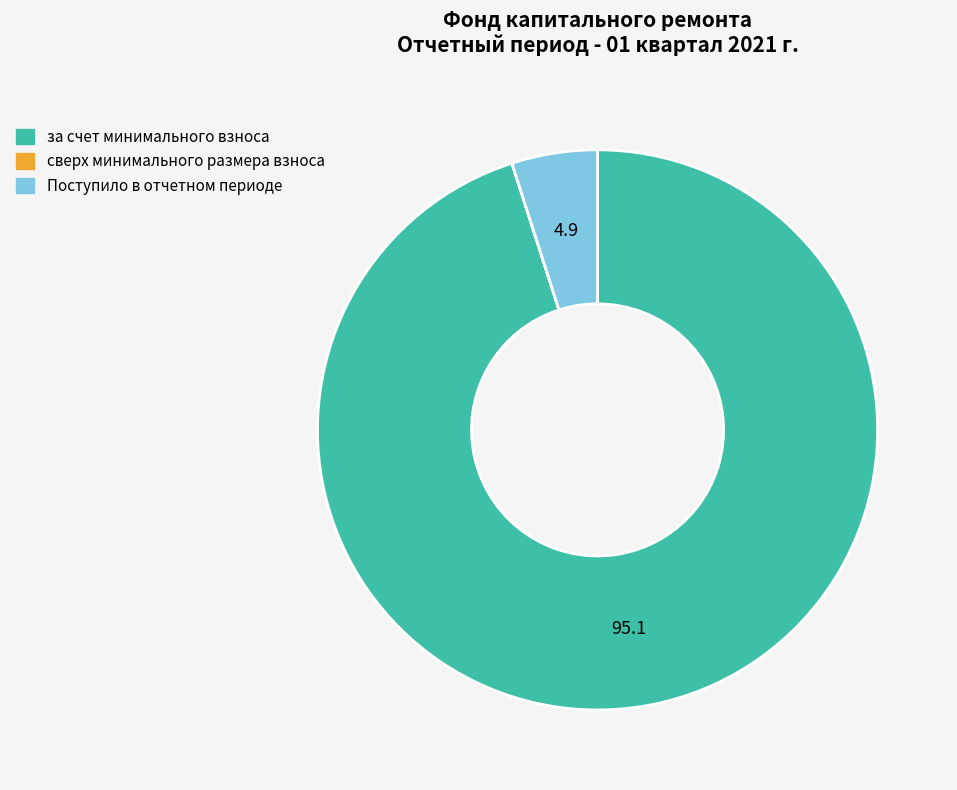

The Поступило в отчетном периоде slice represents 5% of the pie. True or false?

True